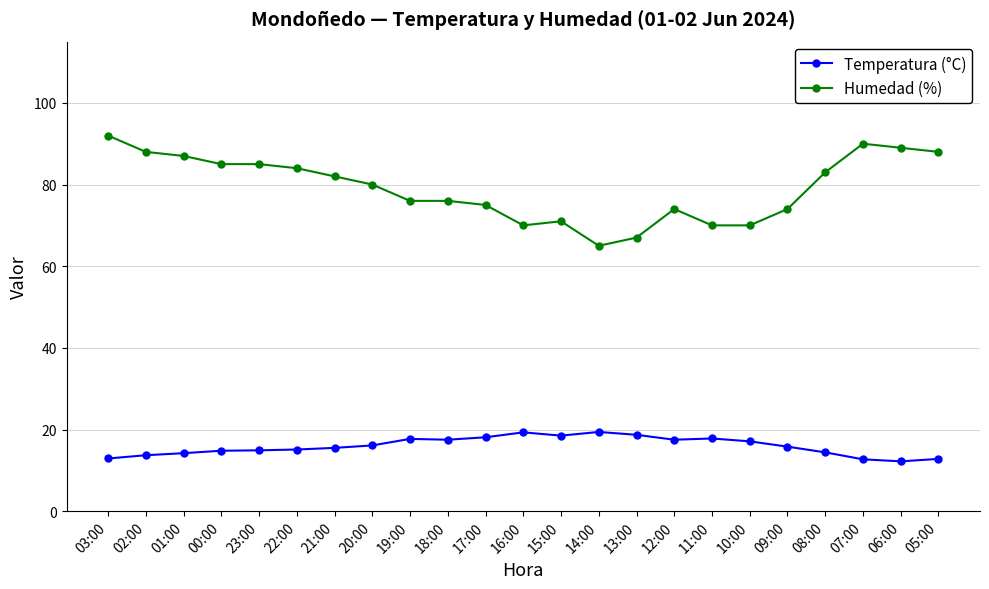

What are all the series names shown in the legend?

Temperatura (°C), Humedad (%)